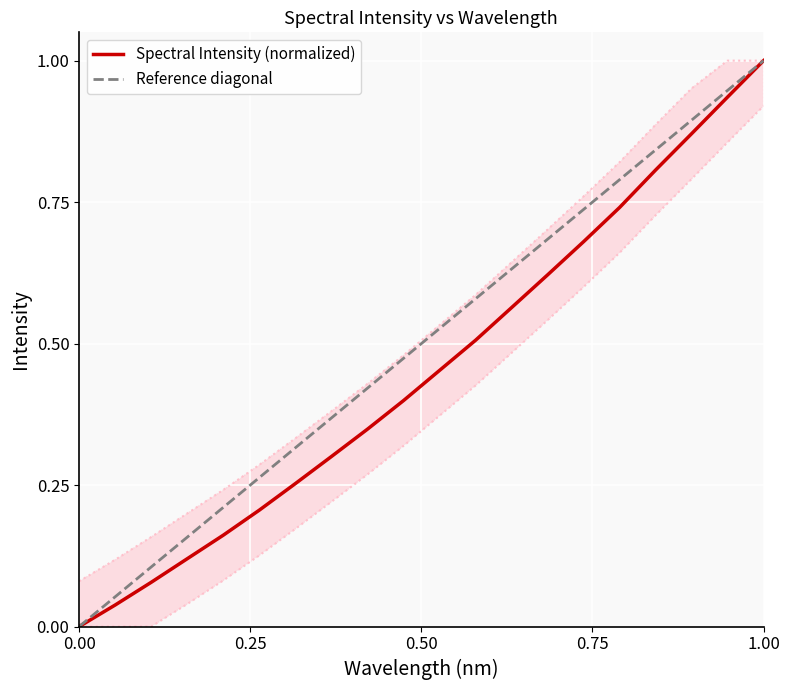

At which label does Spectral Intensity (normalized) reach its peak?

1.00